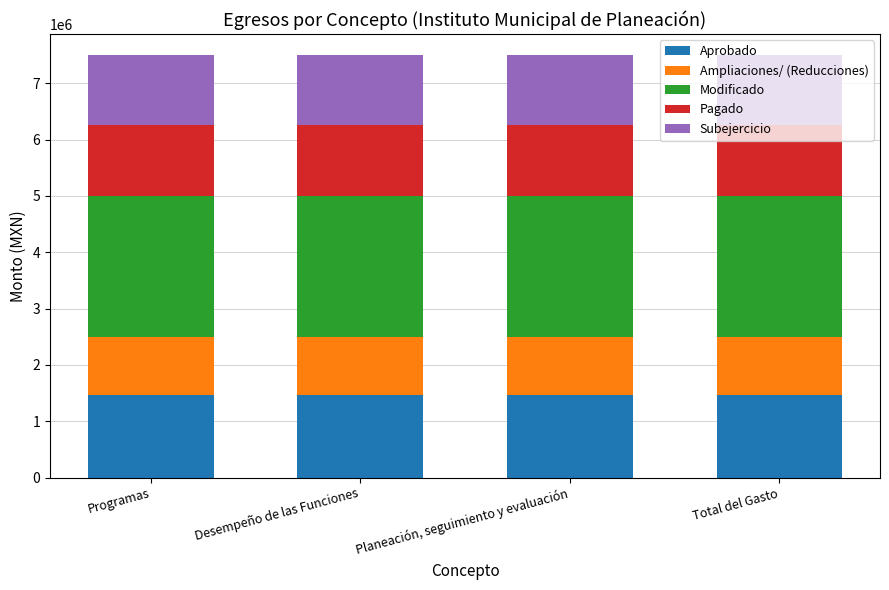

What is the total value across all series at Planeación, seguimiento y evaluación?

7501764.2